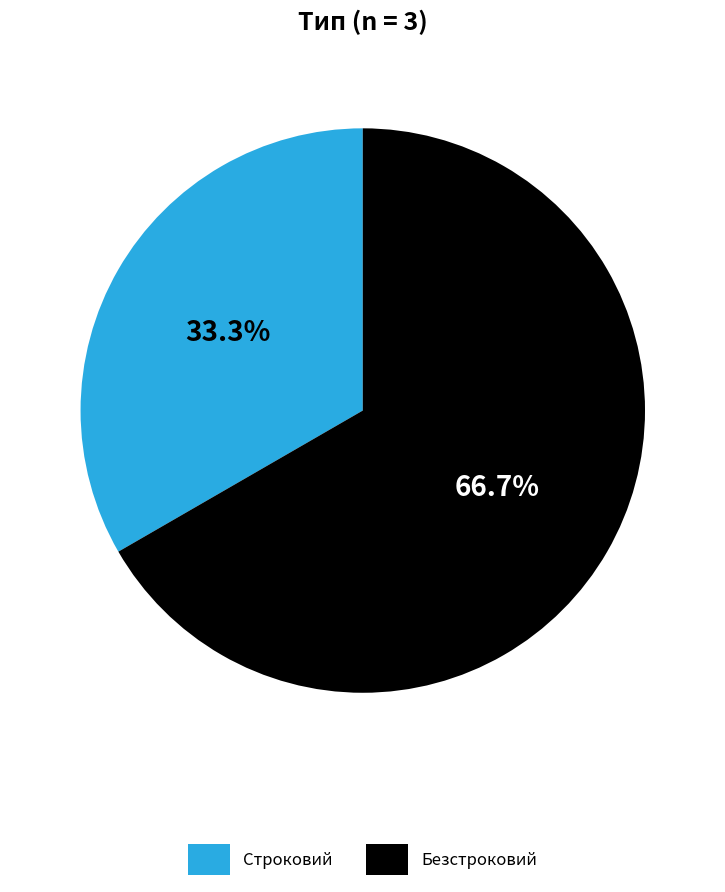

Do Безстроковий and Строковий together represent more than half of the pie?

Yes